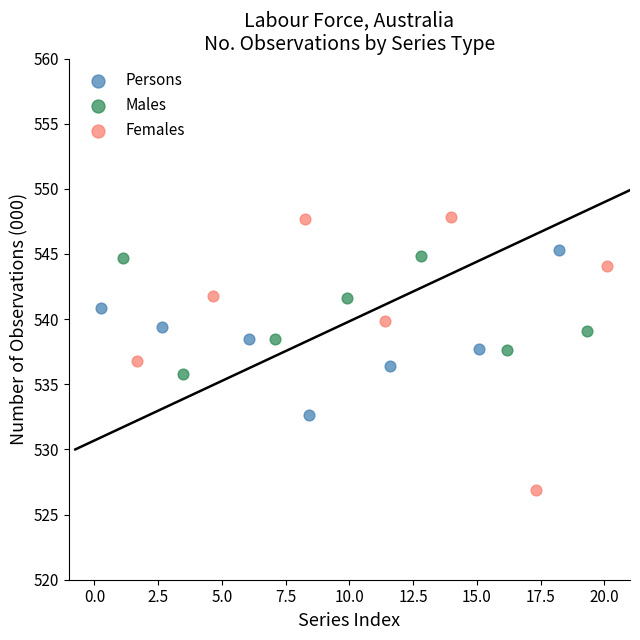

Which series contains the highest Y value?

Females